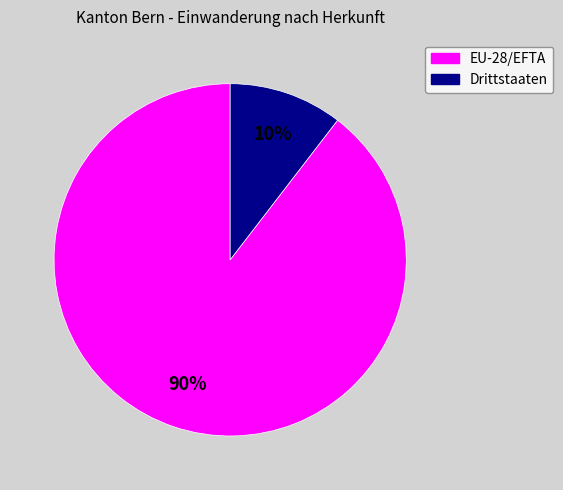

Which category has the biggest portion of the pie?

EU-28/EFTA